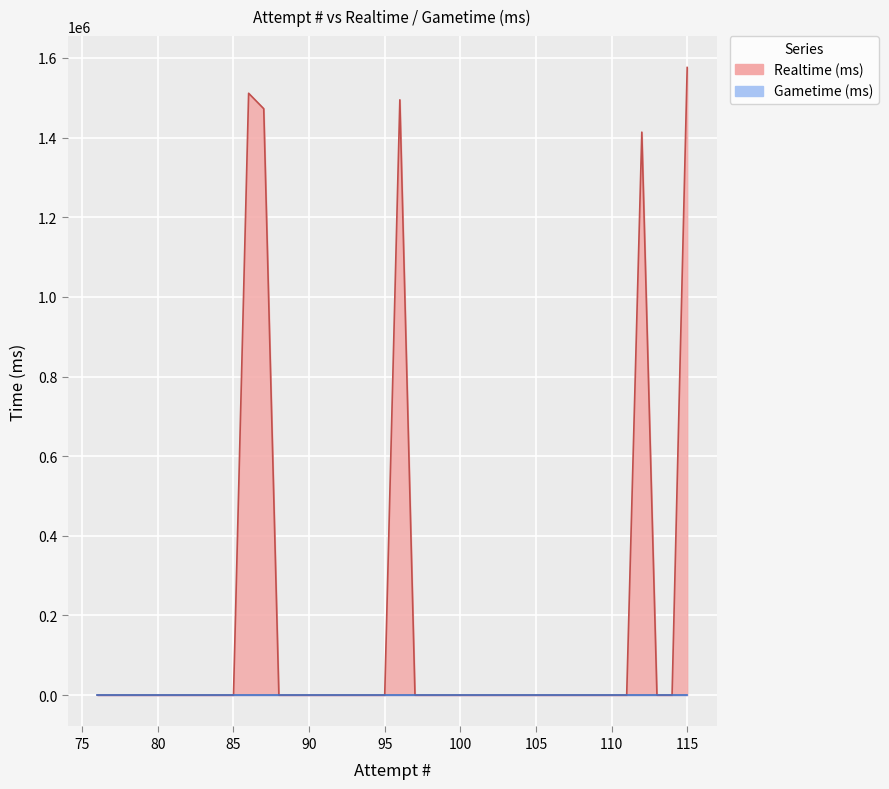

How many positive values are there?

5